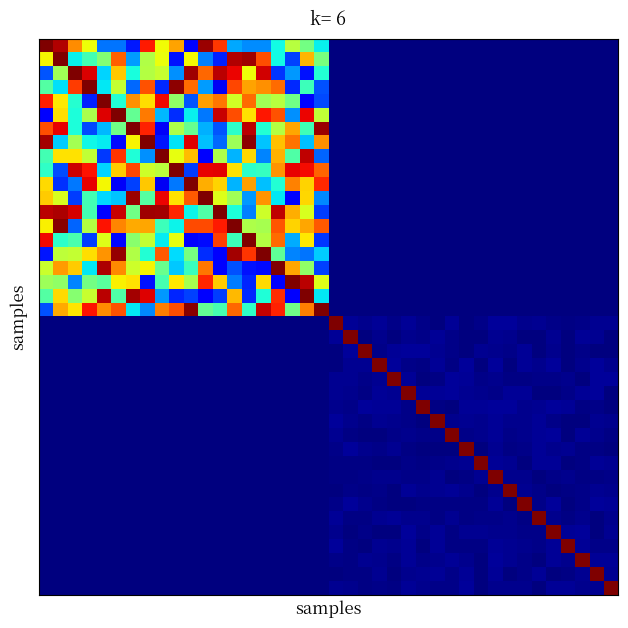

Count the number of categories in the chart.

40